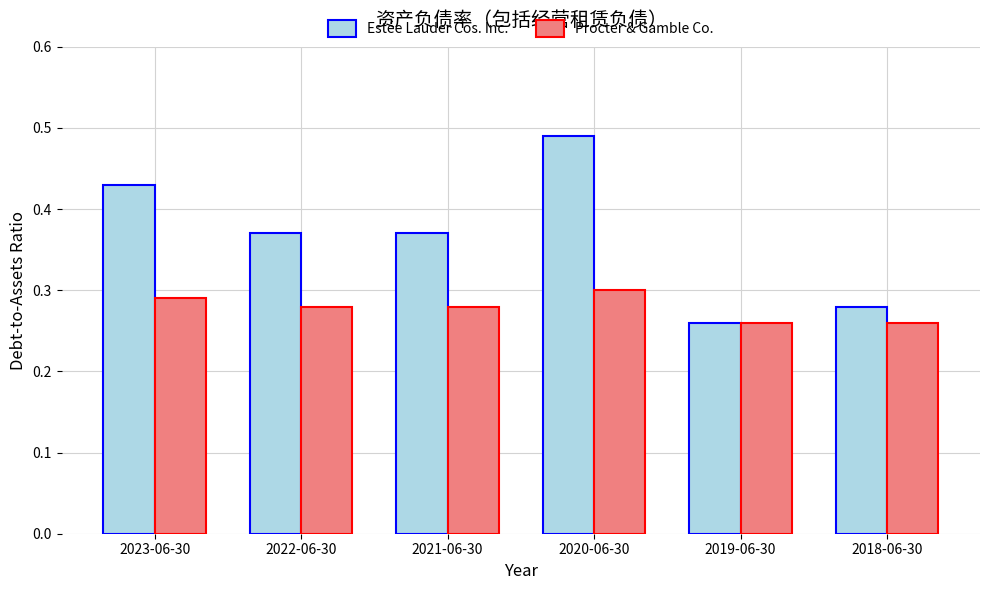

Which category has the highest value in the Estée Lauder Cos. Inc. series?

2020-06-30